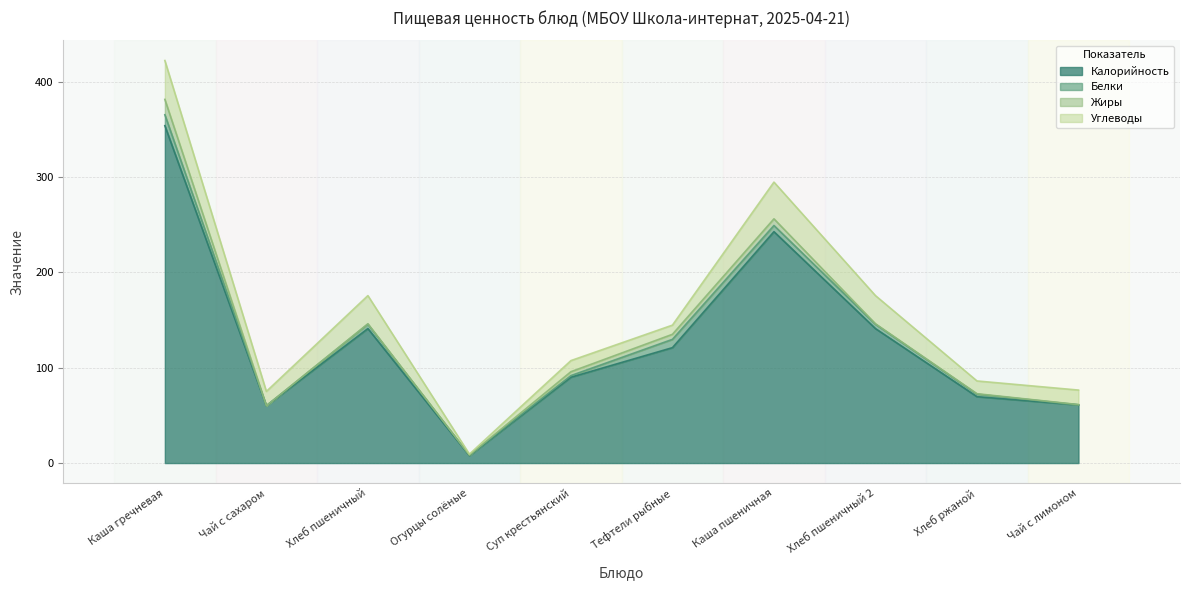

List the labels in order of Белки value, largest first.

Каша гречневая, Тефтели рыбные, Каша пшеничная, Хлеб пшеничный, Хлеб пшеничный 2, Хлеб ржаной, Суп крестьянский, Огурцы солёные, Чай с сахаром, Чай с лимоном